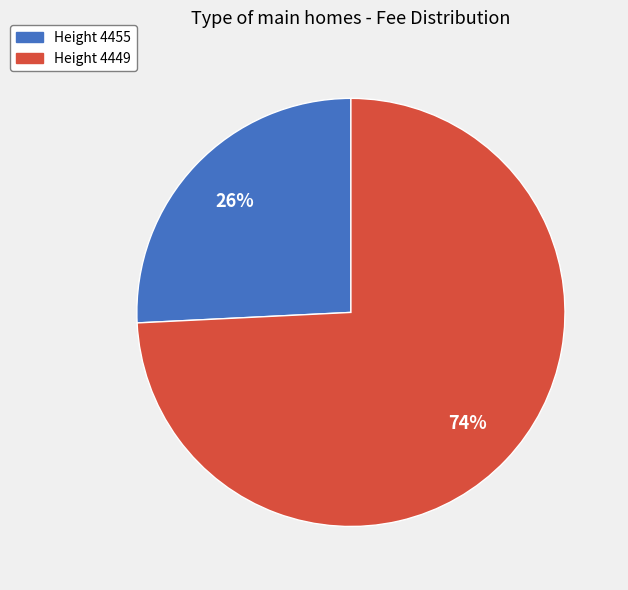

Is there any slice that represents more than half of the pie?

Yes